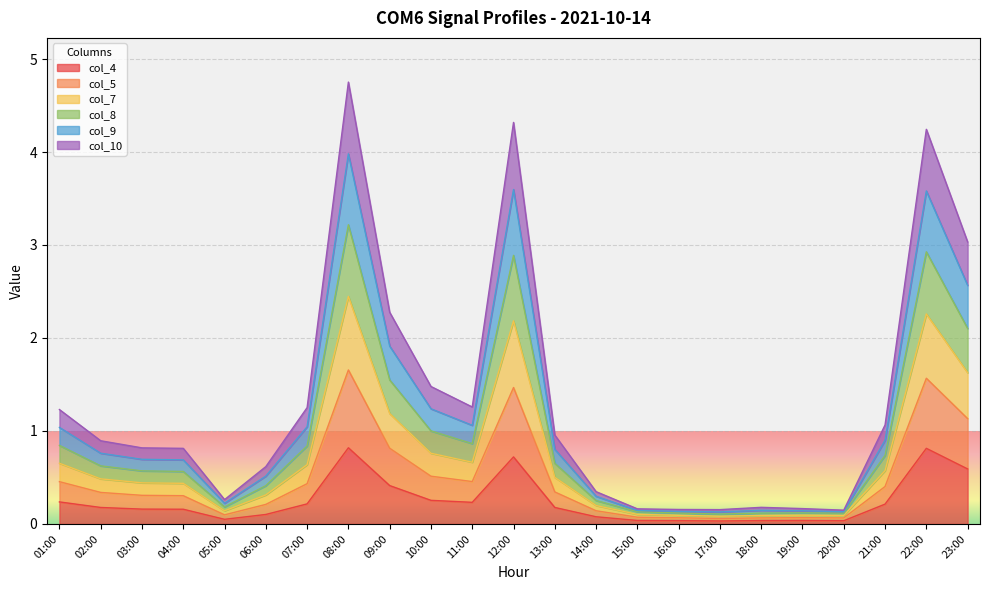

True or false: col_4 has a value of 0.0 at 15:00.

True